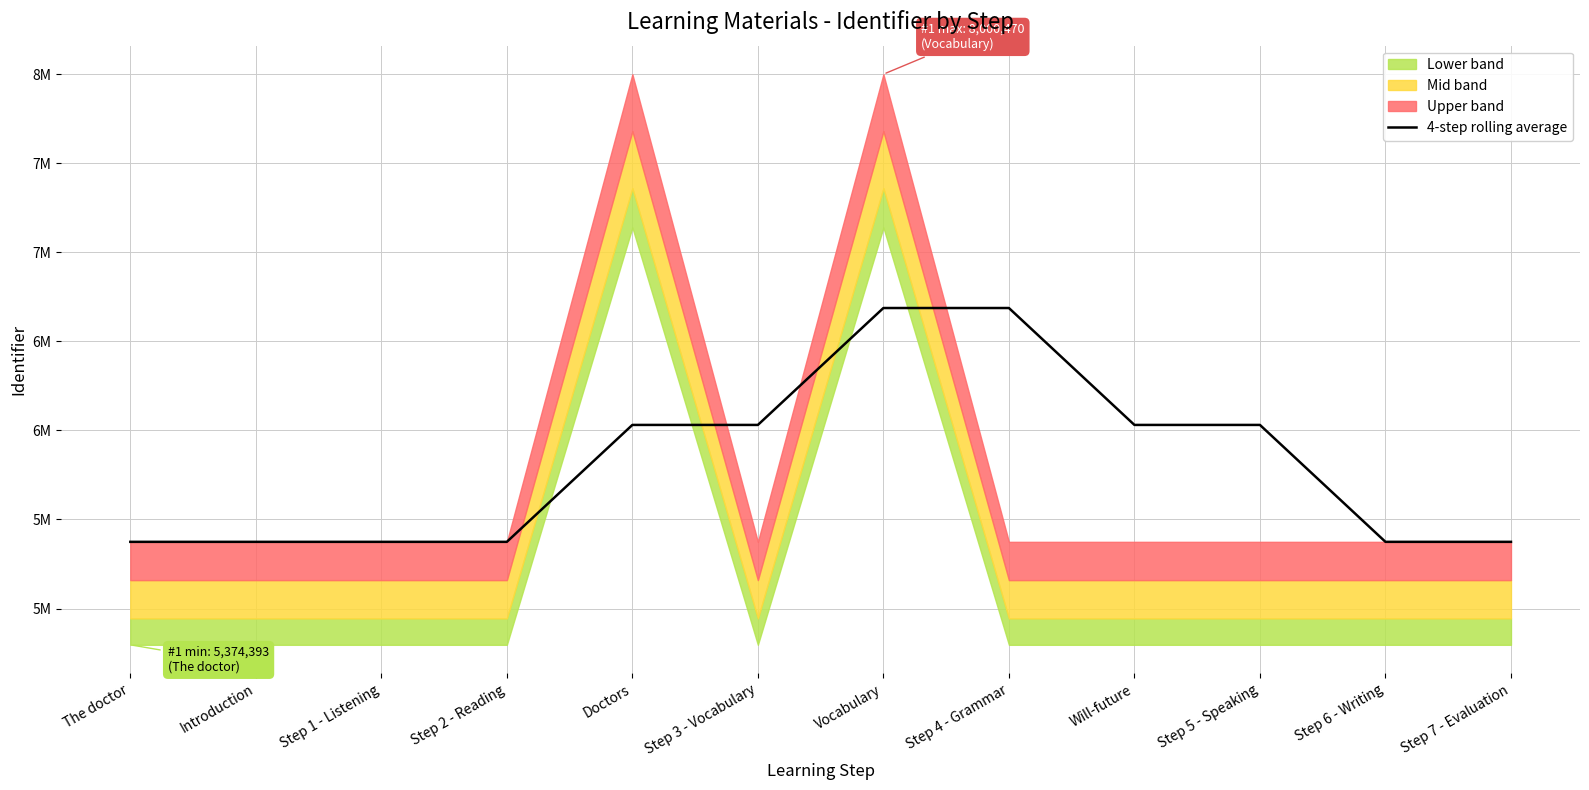

What is the label of the 5th point from the right?

Step 4 - Grammar